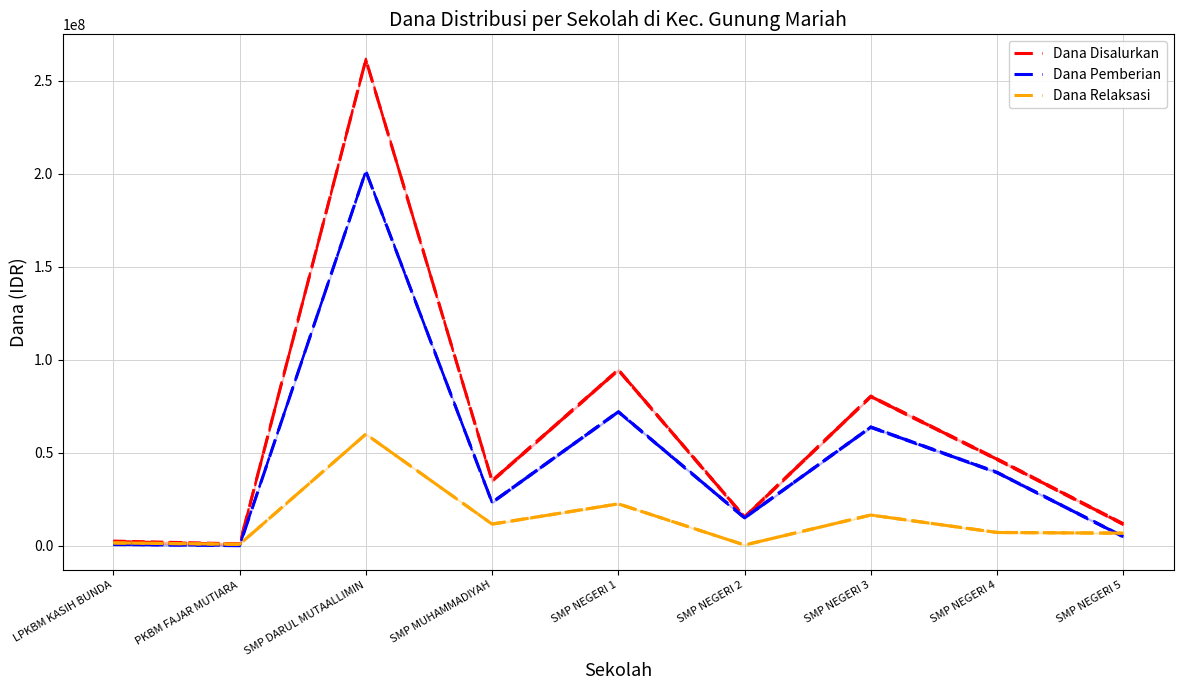

Count the number of data series in this chart.

3